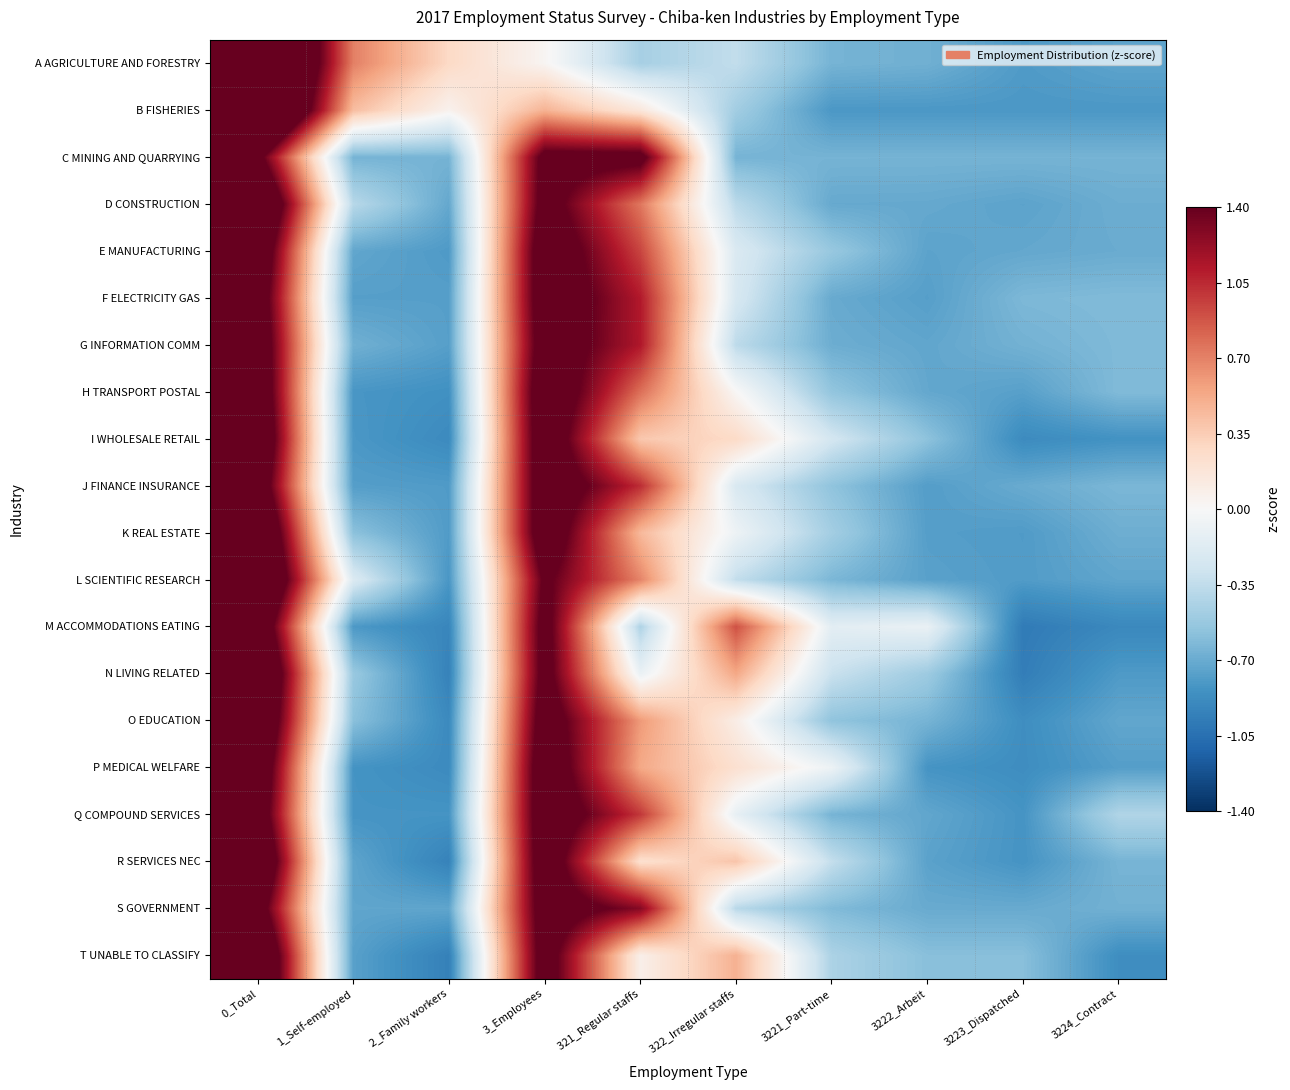

At 3221_Part-time, list the series in order from smallest to largest.

B FISHERIES, D CONSTRUCTION, F ELECTRICITY GAS, G INFORMATION COMM, C MINING AND QUARRYING, A AGRICULTURE AND FORESTRY, Q COMPOUND SERVICES, L SCIENTIFIC RESEARCH, S GOVERNMENT, J FINANCE INSURANCE, O EDUCATION, H TRANSPORT POSTAL, E MANUFACTURING, K REAL ESTATE, T UNABLE TO CLASSIFY, R SERVICES NEC, N LIVING RELATED, I WHOLESALE RETAIL, M ACCOMMODATIONS EATING, P MEDICAL WELFARE